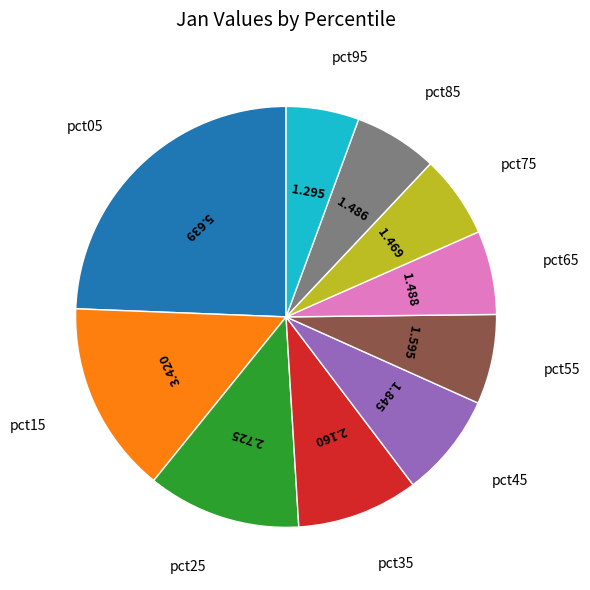

Count the number of slices in the pie.

10